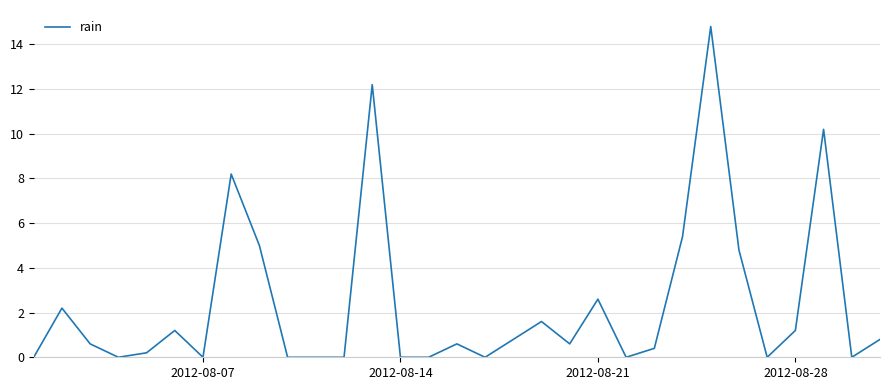

What is the greatest value displayed?

14.8